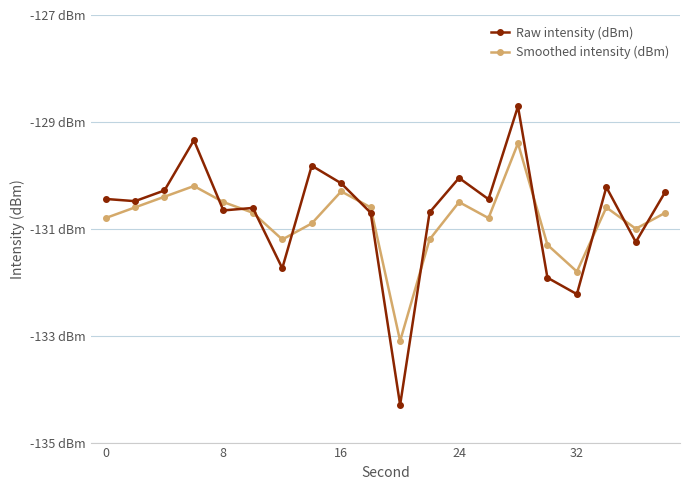

What are all the series names shown in the legend?

Raw intensity (dBm), Smoothed intensity (dBm)